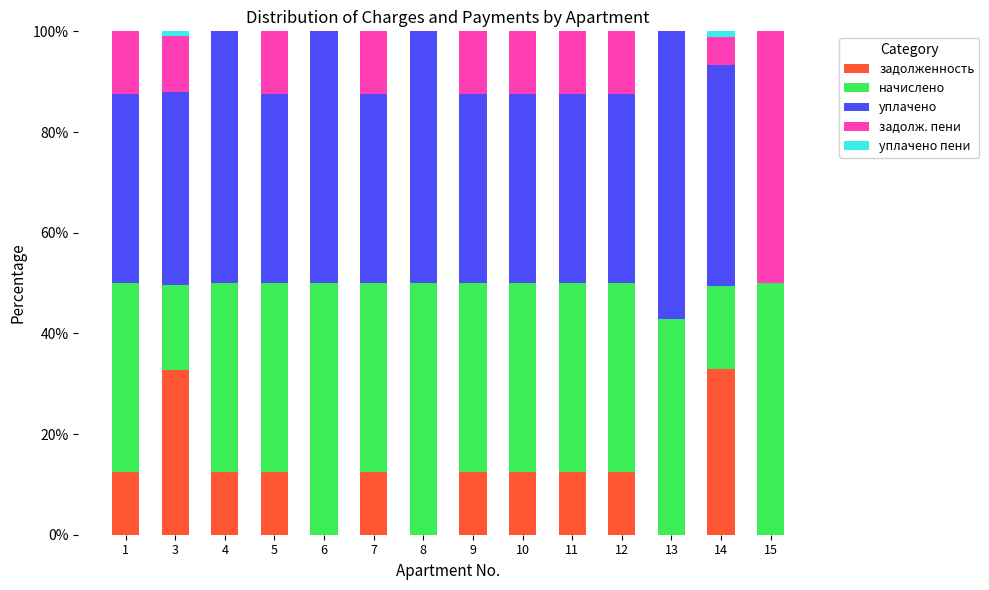

True or false: задолженность has a value of 12.5 at 7.

True